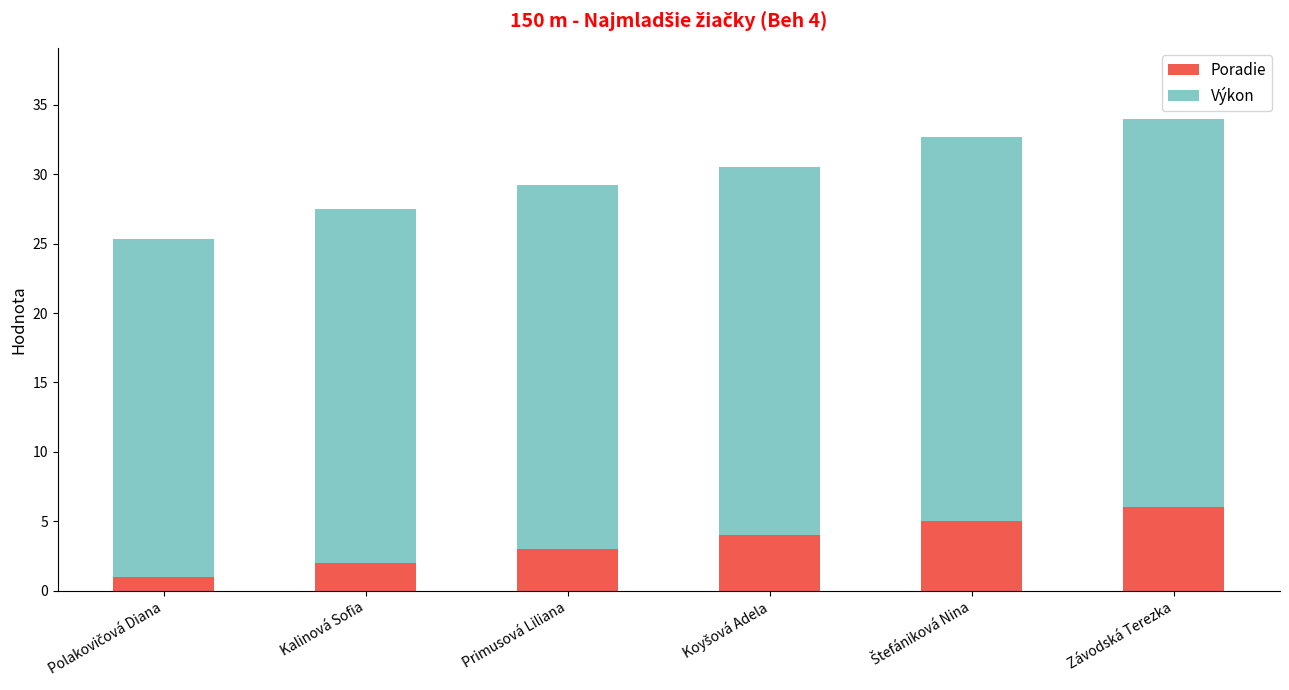

What is the sum of all Poradie values?

21.0